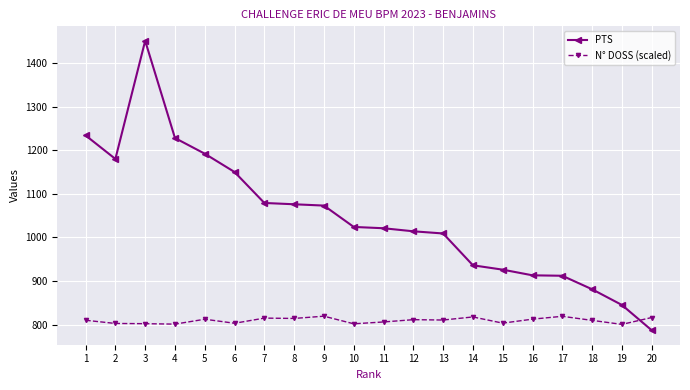

What is the maximum value for N° DOSS (scaled)?

819.3